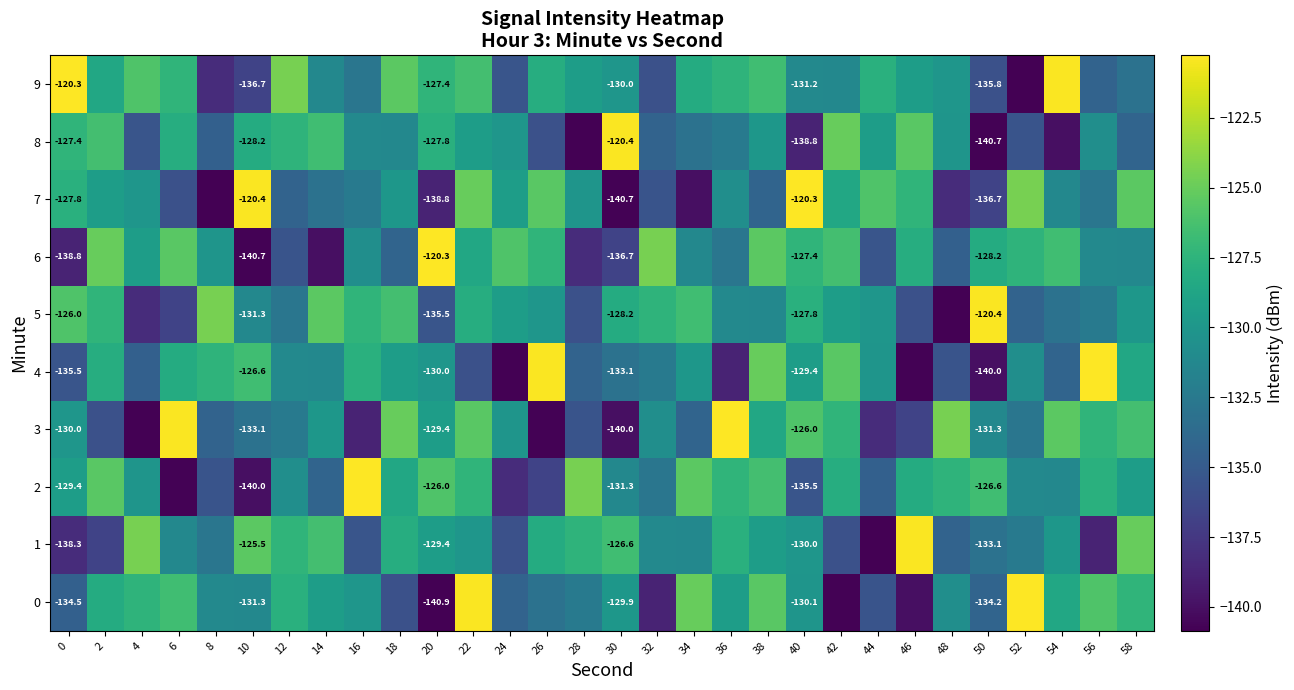

What is the highest value of the 2 series?

-120.3